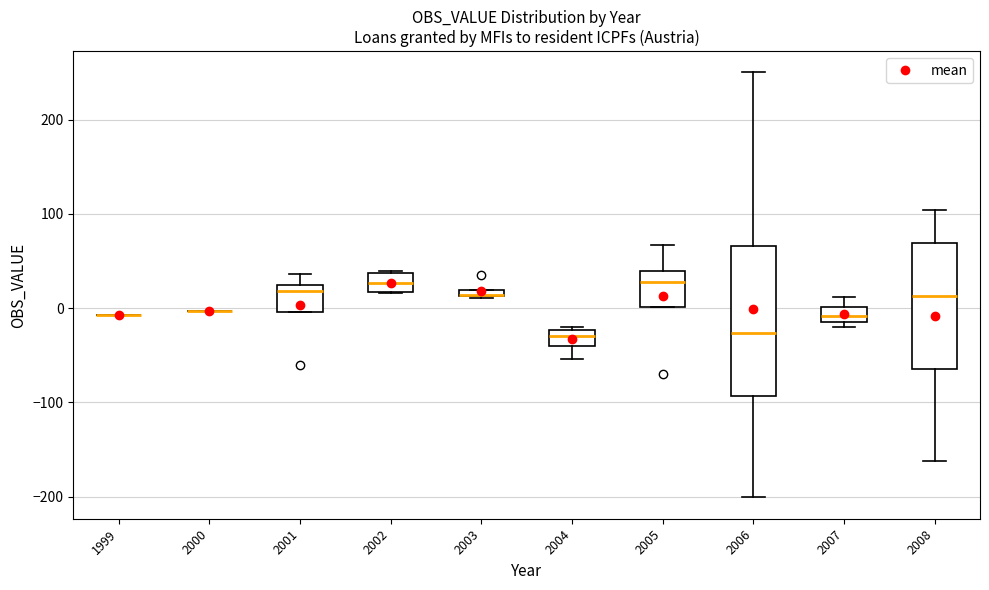

Where is the lower edge of the box at x = 2002 on the y-axis? The values are not printed on the chart, so give them approximately, as read against the axis.

20